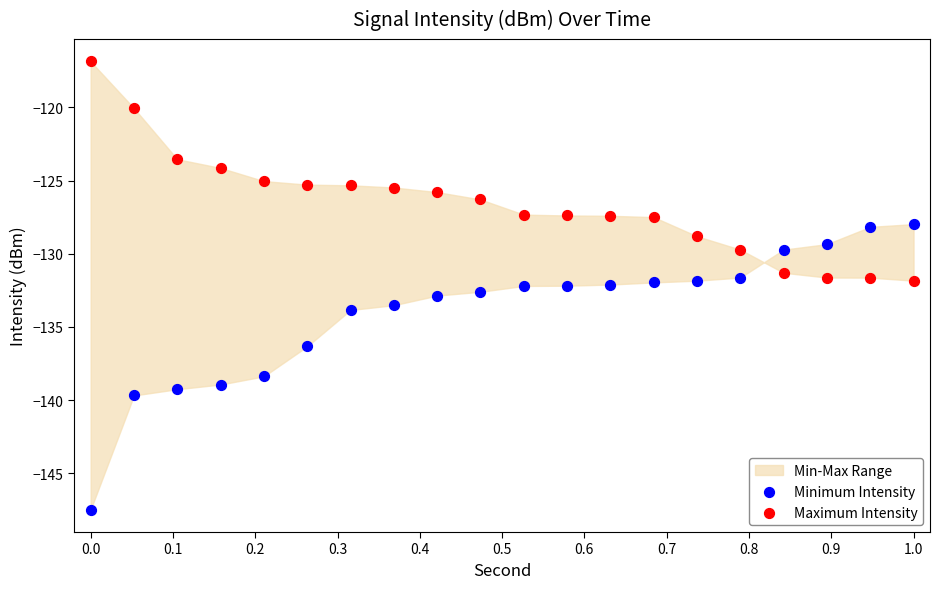

Which series reaches the minimum Y coordinate?

Minimum Intensity